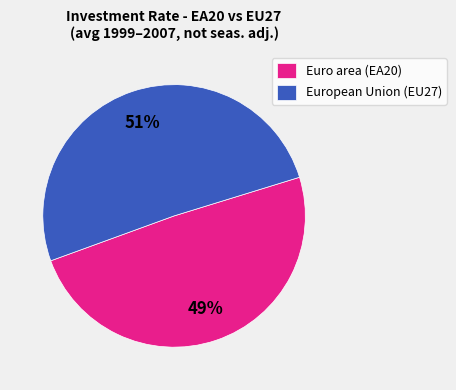

What is the ratio of the value at Euro area (EA20) to the value at European Union (EU27)?

1.0